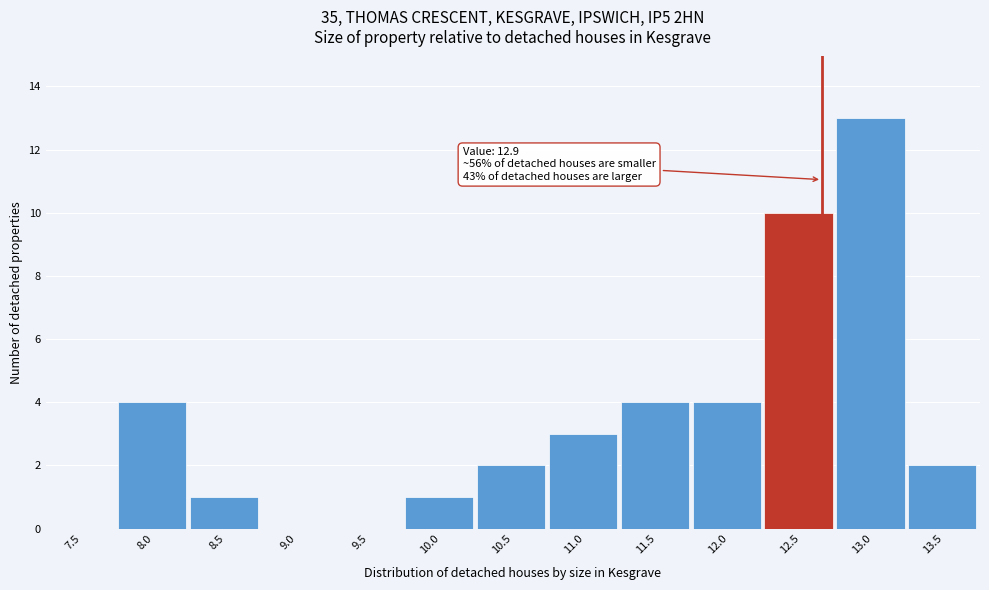

Reading right to left, transcribe all the data shown in this chart.

13.5=2	13.0=13	12.5=10	12.0=4	11.5=4	11.0=3	10.5=2	10.0=1	9.5=0	9.0=0	8.5=1	8.0=4	7.5=0